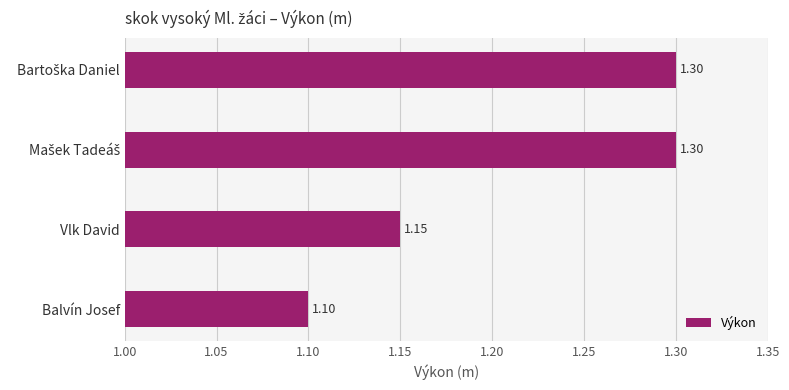

What is the label of the 2nd bar from the bottom?

Vlk David